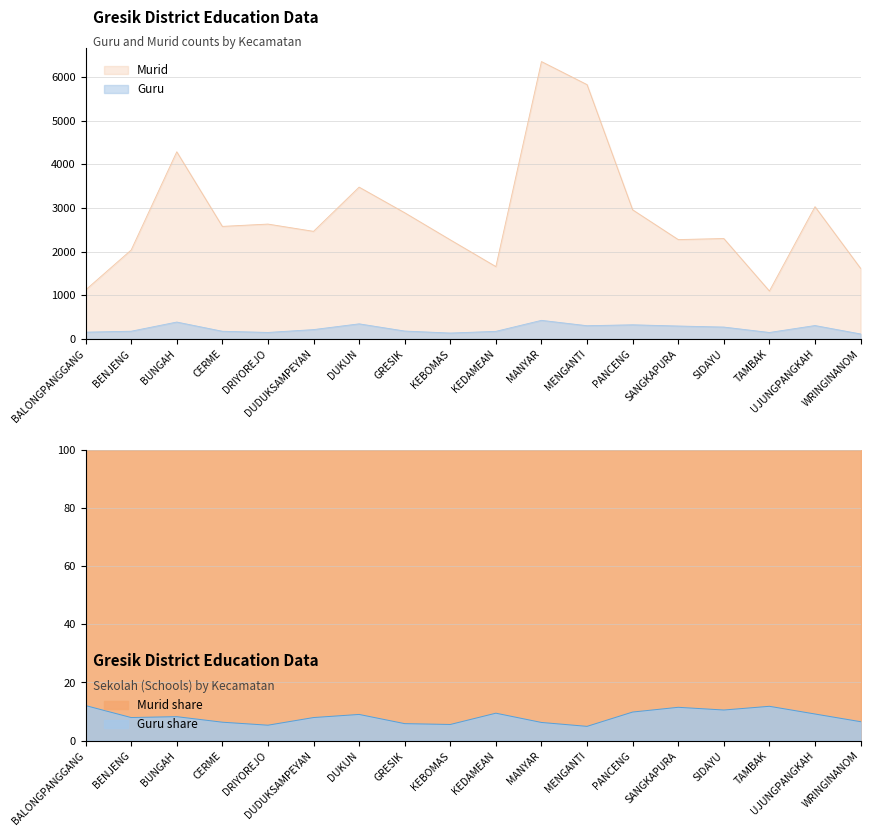

True or false: Murid and Guru cross at least once.

False